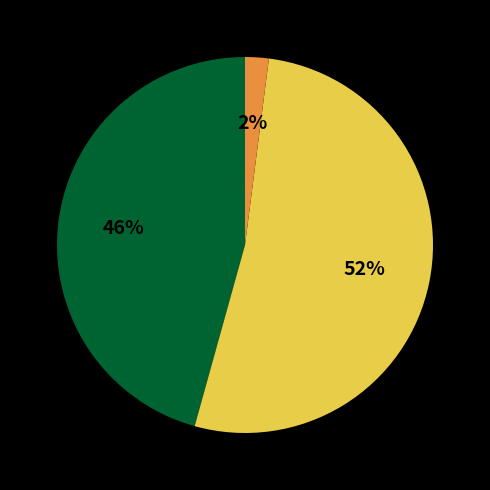

To the nearest percent, what is the difference between the largest and smallest slice percentages?

50%